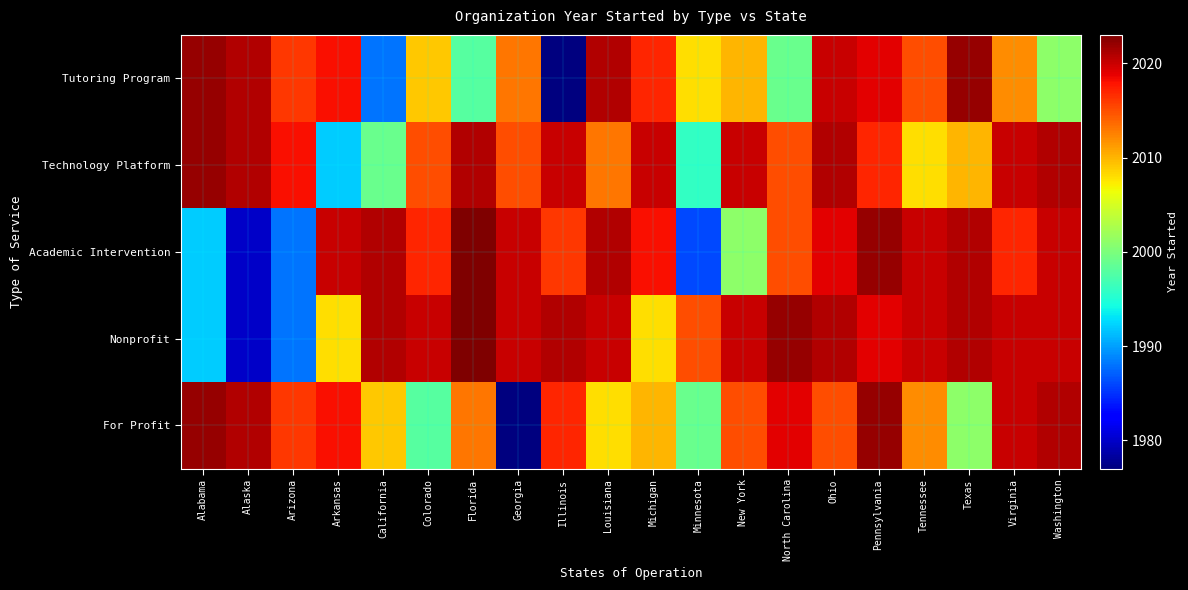

Reading left to right, extract all data points from this chart.

Tutoring Program: Alabama=2022	Alaska=2021	Arizona=2016	Arkansas=2018	California=1988	Colorado=2009	Florida=1998	Georgia=2013	Illinois=1977	Louisiana=2021	Michigan=2017	Minnesota=2008	New York=2010	North Carolina=1999	Ohio=2020	Pennsylvania=2019	Tennessee=2015	Texas=2022	Virginia=2012	Washington=2001
Technology Platform: Alabama=2022	Alaska=2021	Arizona=2018	Arkansas=1992	California=1999	Colorado=2015	Florida=2021	Georgia=2015	Illinois=2020	Louisiana=2013	Michigan=2020	Minnesota=1996	New York=2020	North Carolina=2015	Ohio=2021	Pennsylvania=2017	Tennessee=2008	Texas=2010	Virginia=2020	Washington=2021
Academic Intervention: Alabama=1992	Alaska=1980	Arizona=1988	Arkansas=2020	California=2021	Colorado=2017	Florida=2023	Georgia=2020	Illinois=2016	Louisiana=2021	Michigan=2018	Minnesota=1986	New York=2001	North Carolina=2015	Ohio=2019	Pennsylvania=2022	Tennessee=2020	Texas=2021	Virginia=2017	Washington=2020
Nonprofit: Alabama=1992	Alaska=1980	Arizona=1988	Arkansas=2008	California=2021	Colorado=2020	Florida=2023	Georgia=2020	Illinois=2021	Louisiana=2020	Michigan=2008	Minnesota=2015	New York=2020	North Carolina=2022	Ohio=2021	Pennsylvania=2019	Tennessee=2020	Texas=2021	Virginia=2020	Washington=2020
For Profit: Alabama=2022	Alaska=2021	Arizona=2016	Arkansas=2018	California=2009	Colorado=1998	Florida=2013	Georgia=1977	Illinois=2017	Louisiana=2008	Michigan=2010	Minnesota=1999	New York=2015	North Carolina=2019	Ohio=2015	Pennsylvania=2022	Tennessee=2012	Texas=2001	Virginia=2020	Washington=2021